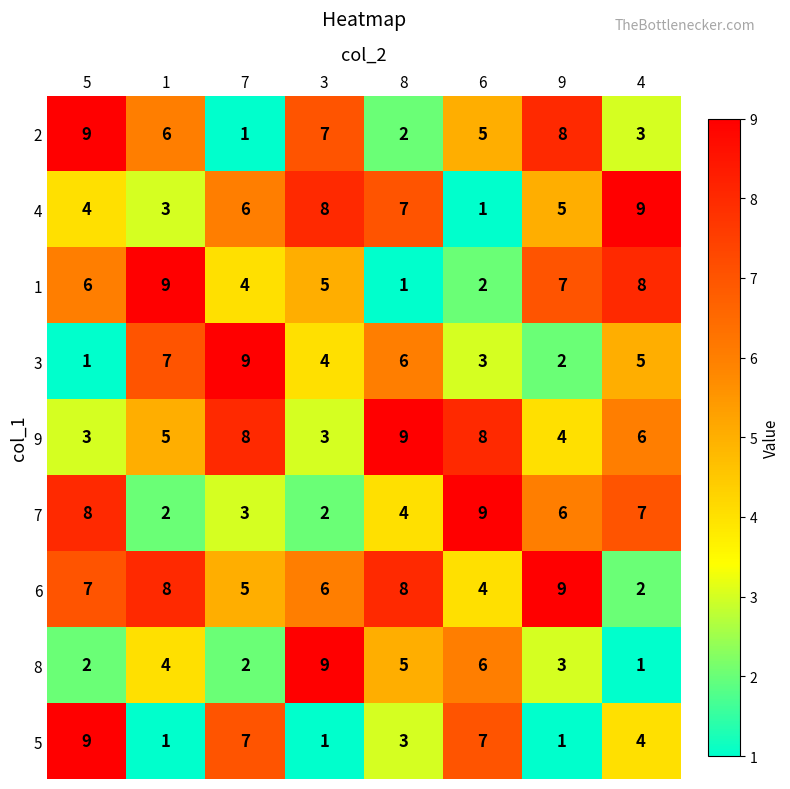

What is the greatest value displayed?

9